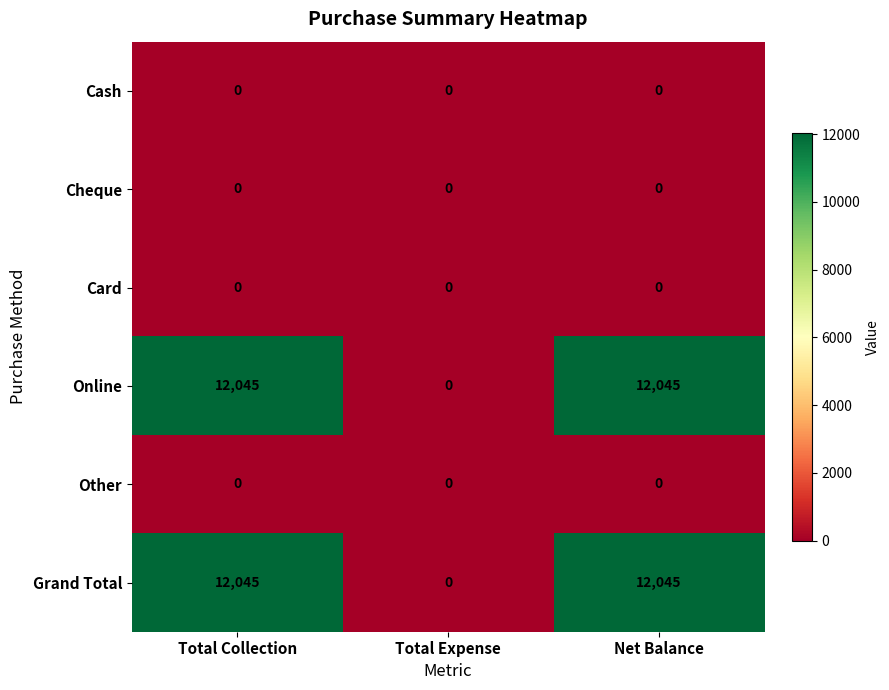

Is the value of Online at Net Balance greater than the value of Cheque at Net Balance?

Yes